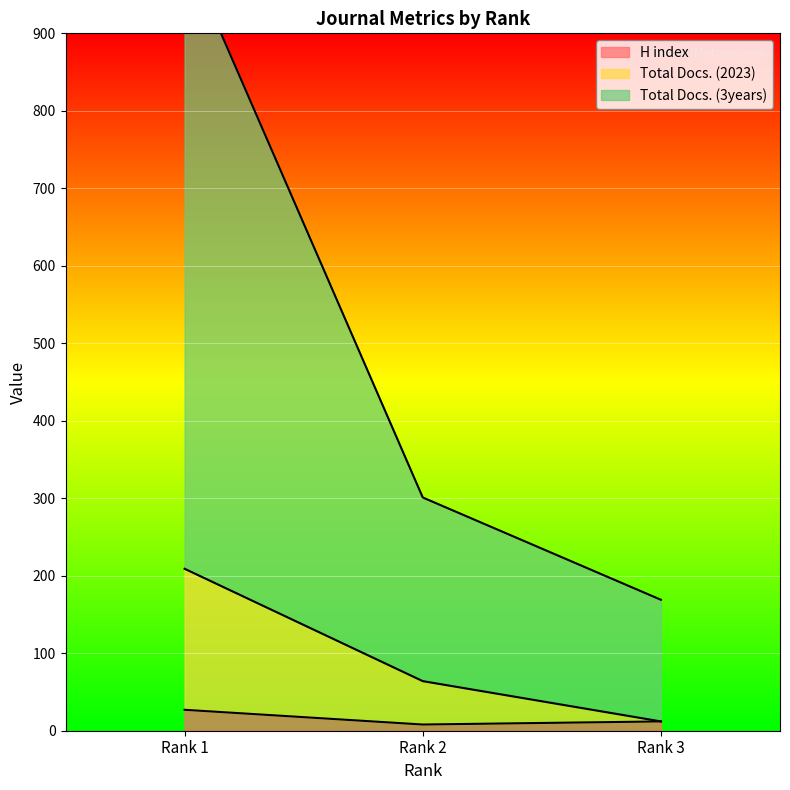

What is the highest value of the Total Docs. (2023) series?

209